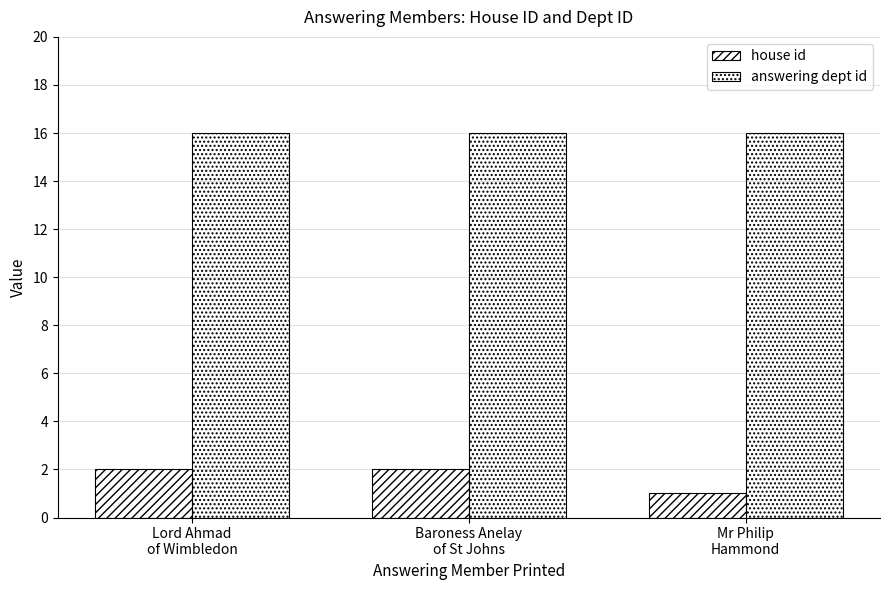

Reading right to left, list all the values displayed in this chart.

house id: Mr Philip
Hammond=1	Baroness Anelay
of St Johns=2	Lord Ahmad
of Wimbledon=2
answering dept id: Mr Philip
Hammond=16	Baroness Anelay
of St Johns=16	Lord Ahmad
of Wimbledon=16